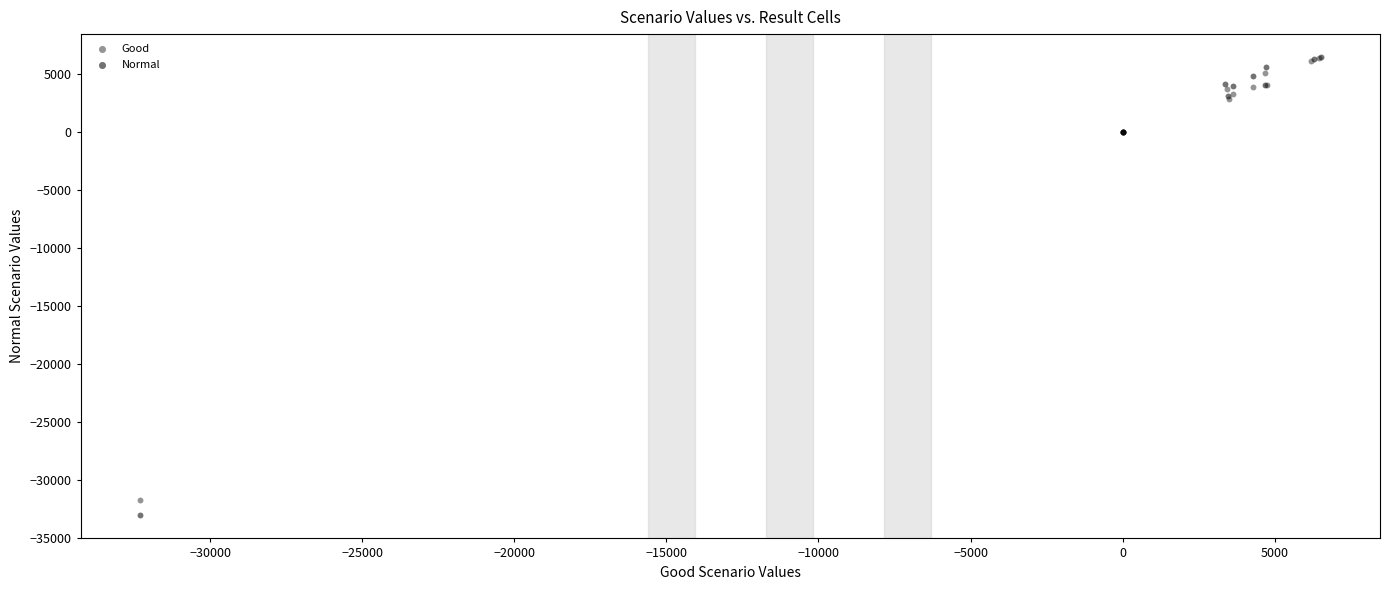

Which series has the widest spread of Y values?

Normal